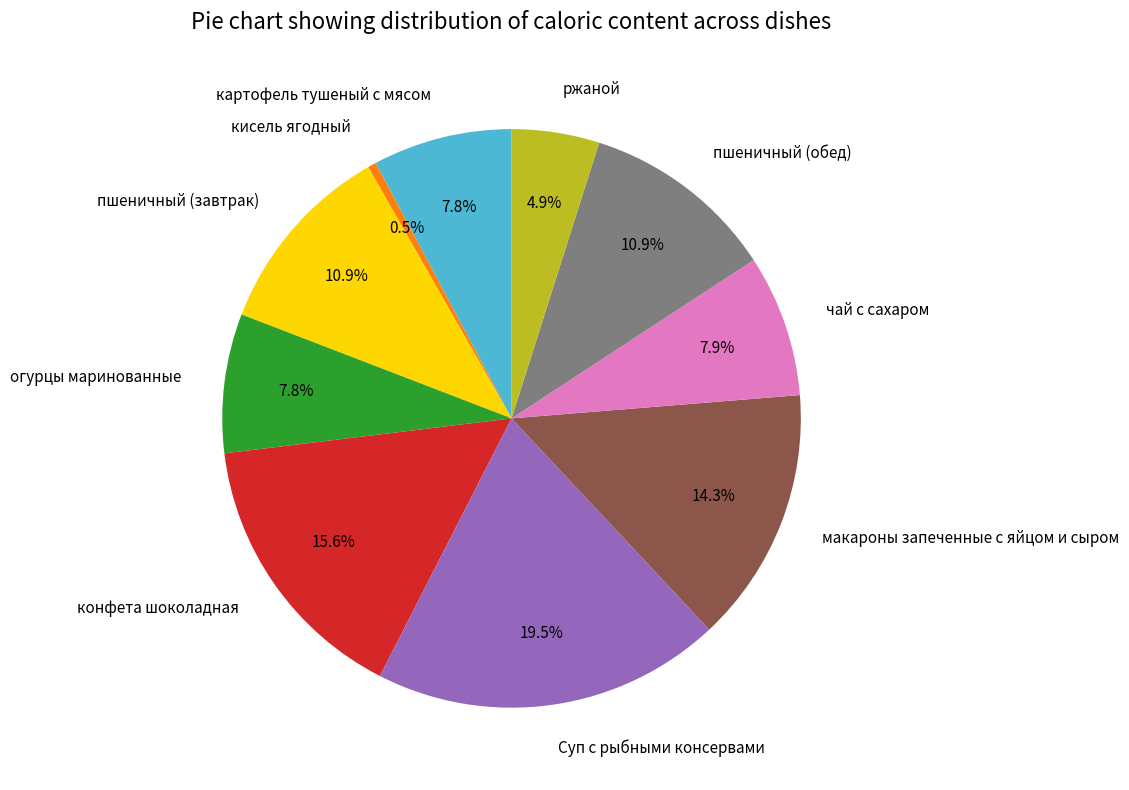

True or false: пшеничный (обед) accounts for 25% of the total.

False